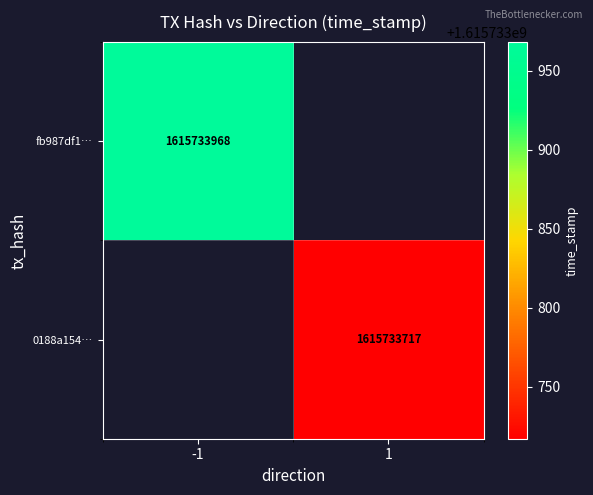

Rank the series by their maximum value, from lowest to highest.

0188a1542482e5692c15fa0ed0dfeb538de2f4e, fb987df1414d9da6ed5f3d43ac2f02ea03345ea